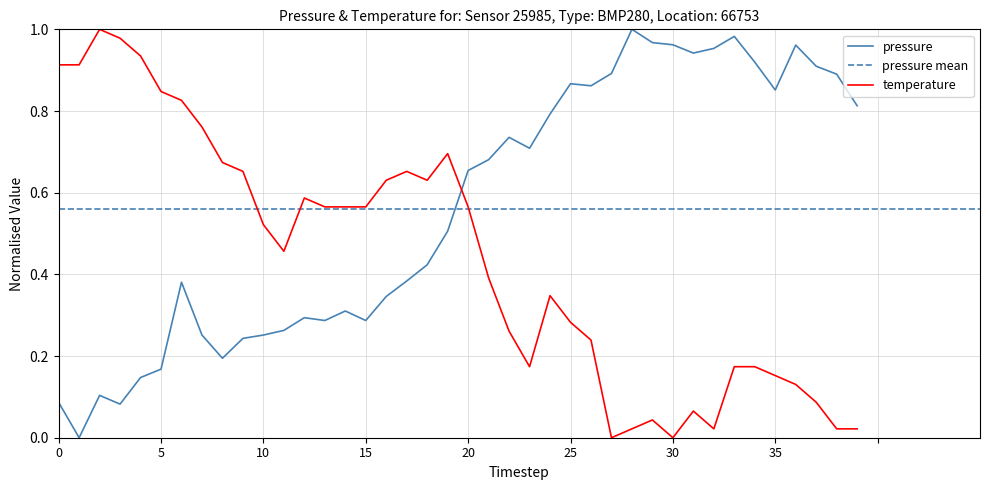

Reading left to right, list all the values displayed in this chart.

pressure: 0.1	0.0	0.1	0.1	0.1	0.2	0.4	0.3	0.2	0.2	0.3	0.3	0.3	0.3	0.3	0.3	0.3	0.4	0.4	0.5	0.7	0.7	0.7	0.7	0.8	0.9	0.9	0.9	1.0	1.0	1.0	0.9	1.0	1.0	0.9	0.9	1.0	0.9	0.9	0.8
temperature: 0.9	0.9	1.0	1.0	0.9	0.8	0.8	0.8	0.7	0.7	0.5	0.5	0.6	0.6	0.6	0.6	0.6	0.7	0.6	0.7	0.6	0.4	0.3	0.2	0.3	0.3	0.2	0.0	0.0	0.0	0.0	0.1	0.0	0.2	0.2	0.2	0.1	0.1	0.0	0.0